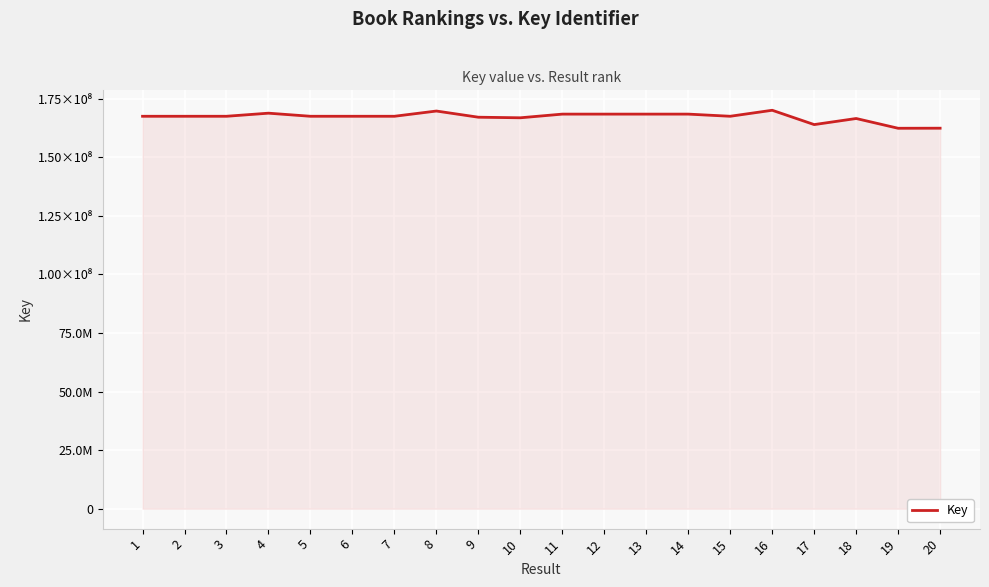

At which category does the data reach its first local valley?

2